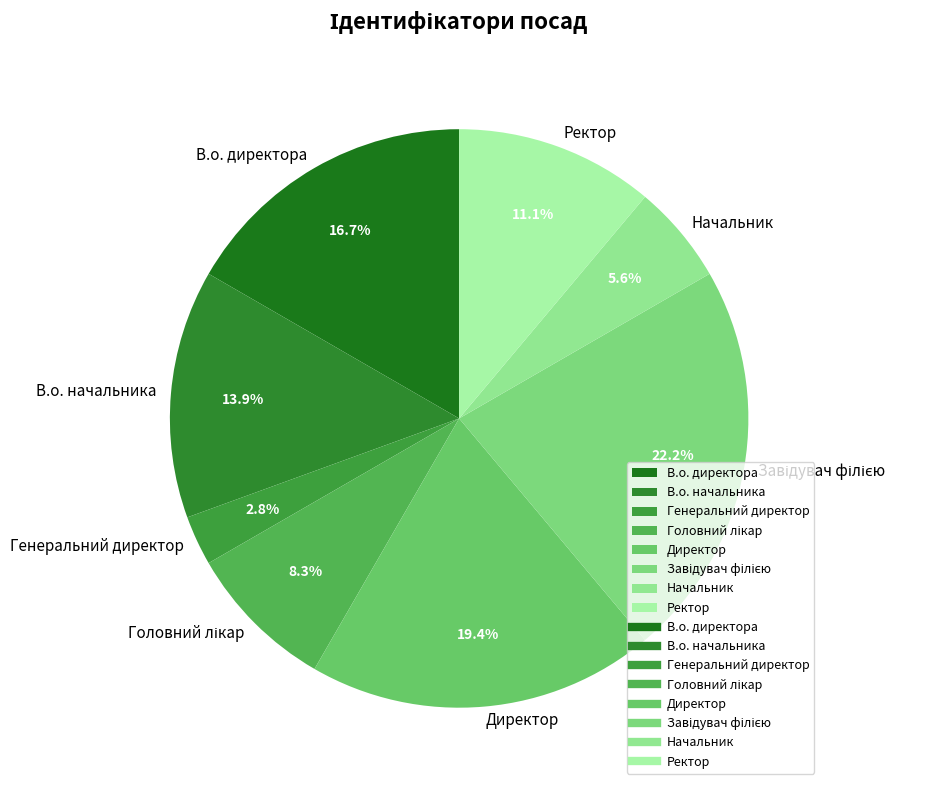

How much of the chart is everything except В.о. директора?

83.3%